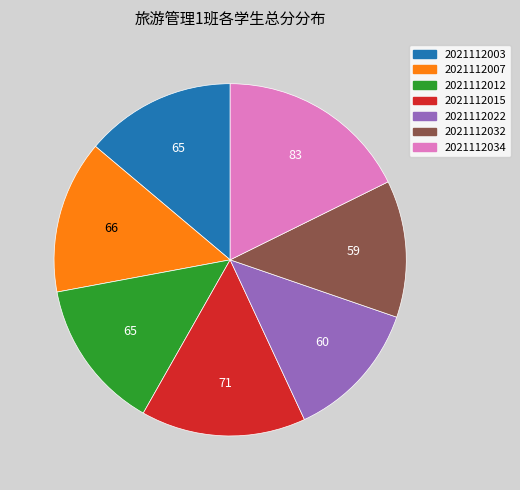

The 2021112015 slice represents 15% of the pie. True or false?

True